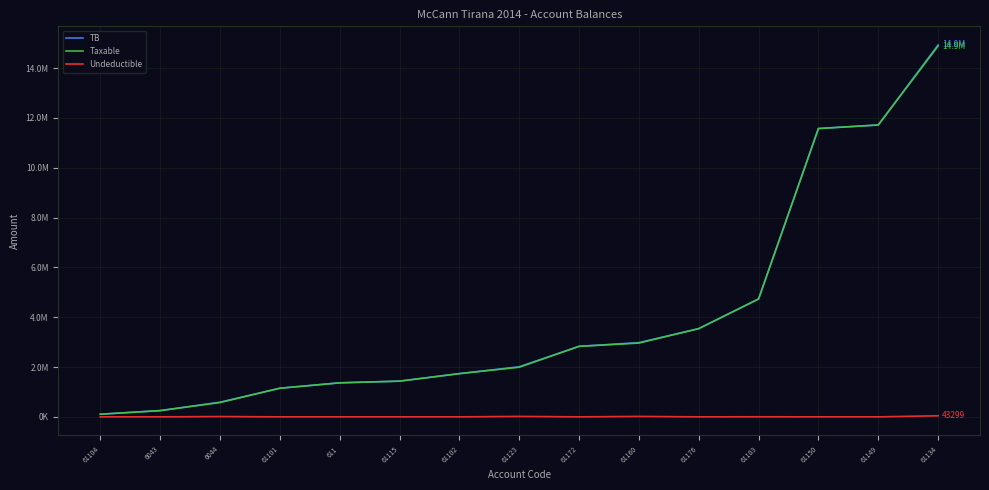

What is the total value across all series at 61115?

2868006.5